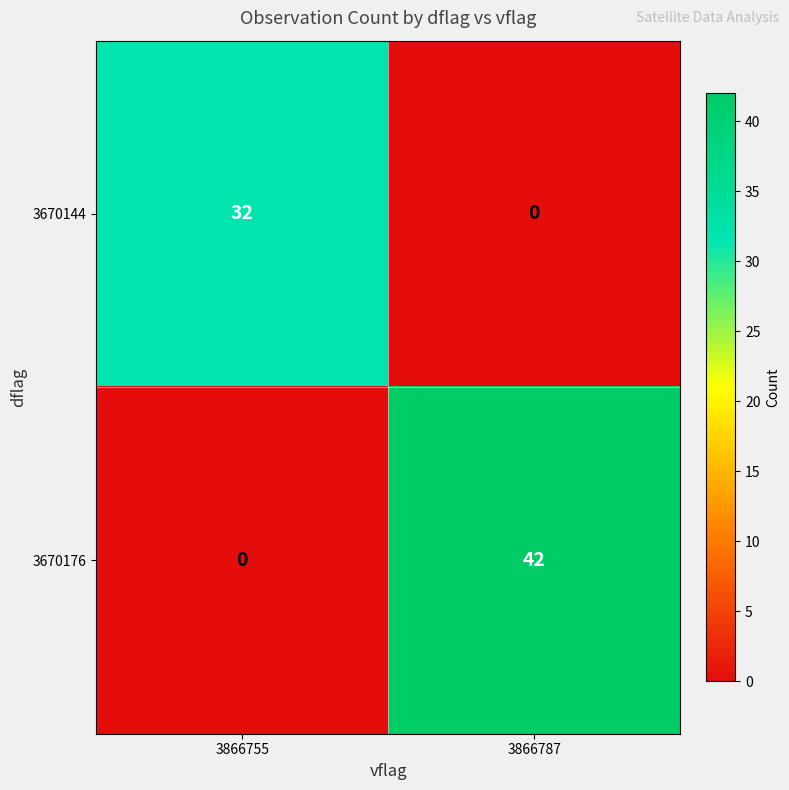

What is the average value of the 3670176 series?

21